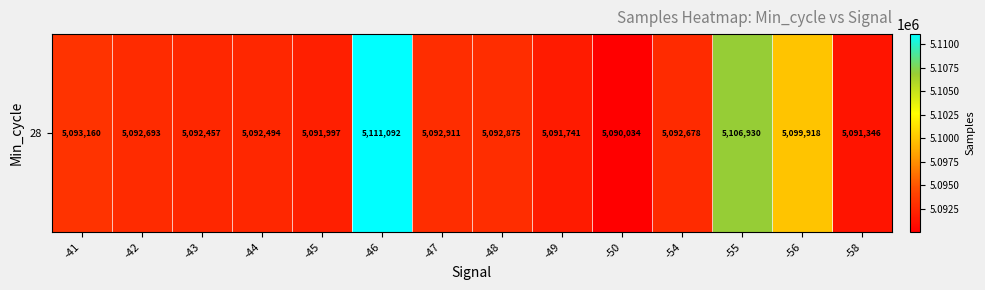

Reading left to right, list all the values displayed in this chart.

5093160	5092693	5092457	5092494	5091997	5111092	5092911	5092875	5091741	5090034	5092678	5106930	5099918	5091346